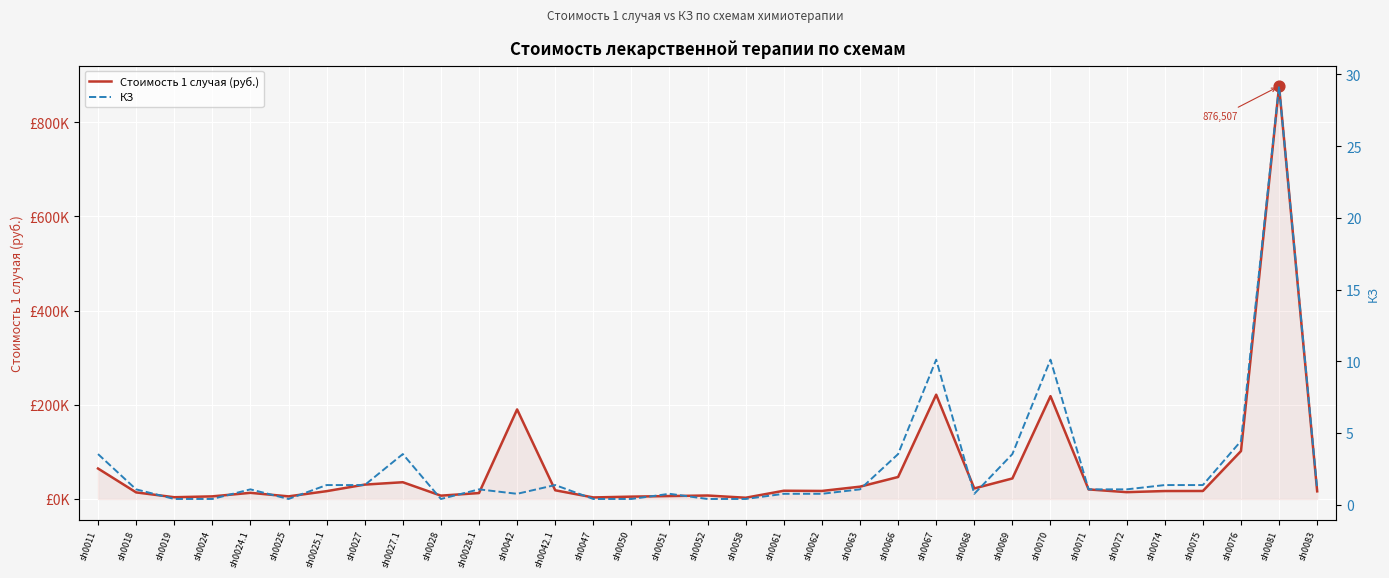

What are all the series names shown in the legend?

Стоимость 1 случая (руб.), КЗ